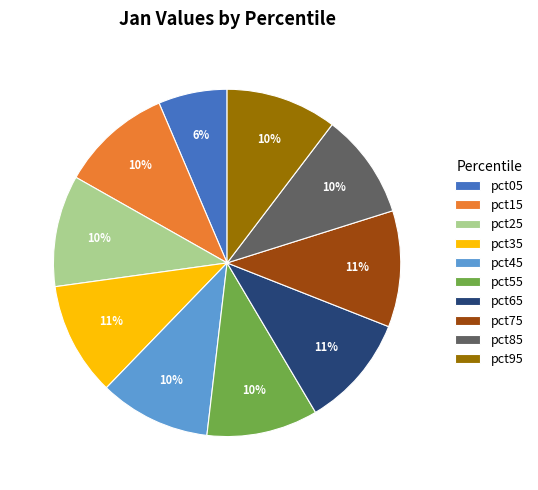

To the nearest percent, what percentage of the pie is pct85?

10%